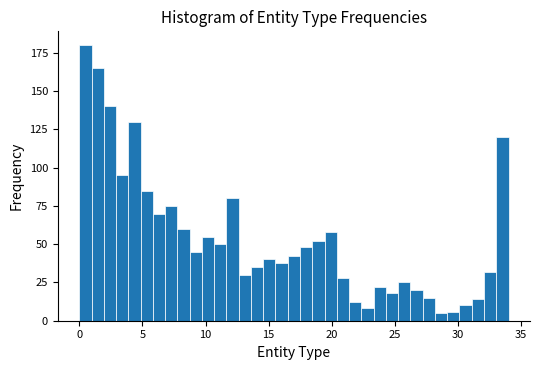

Read against the x-axis, roughly where is the centre of the tallest bar?

0.5